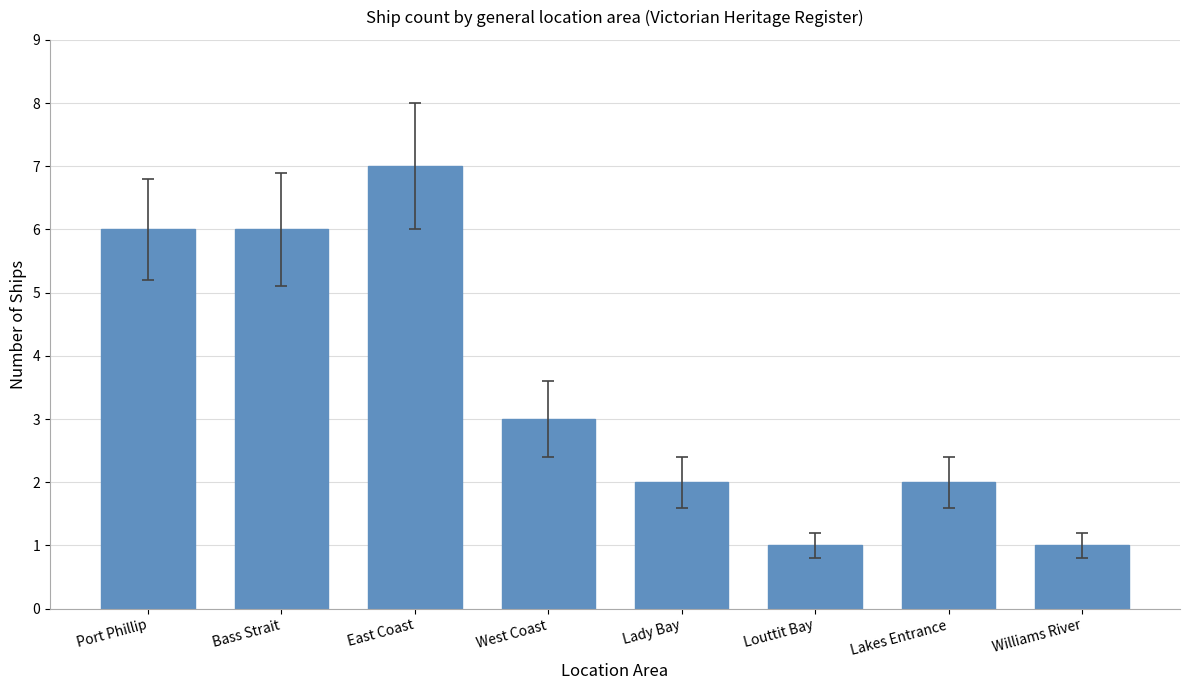

The chart shows a value of 7 at East Coast. True or false?

True